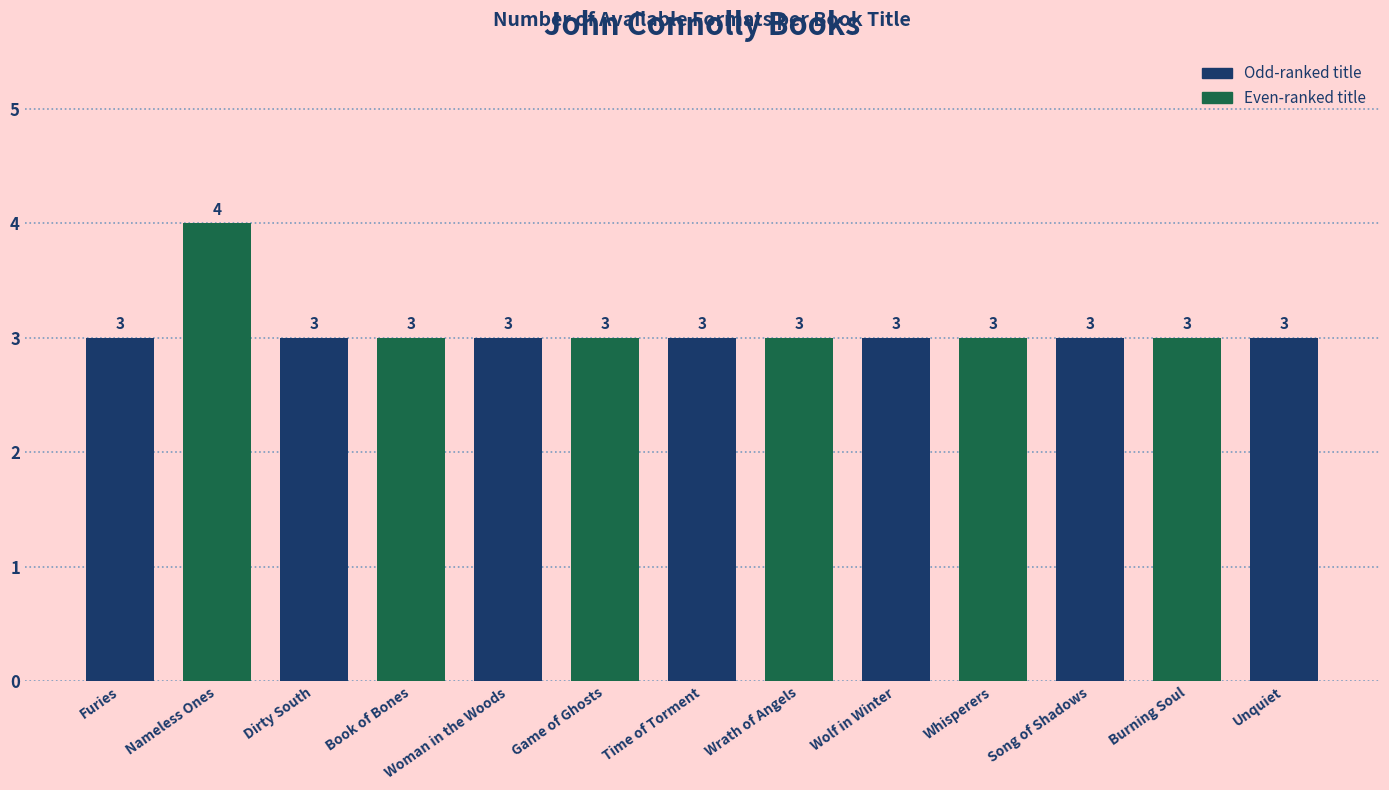

What is the greatest value displayed?

4